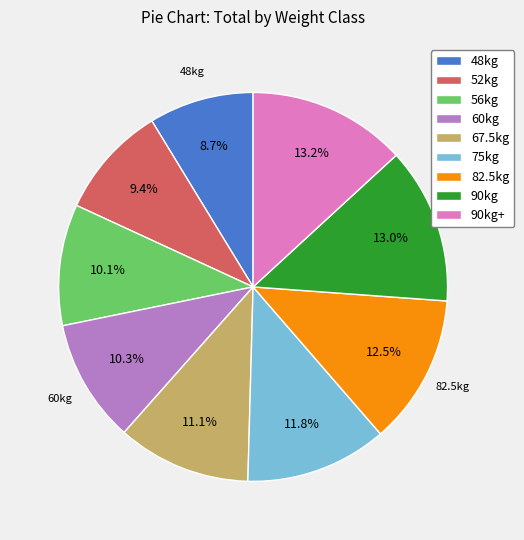

What is the smallest slice in the pie chart?

48kg